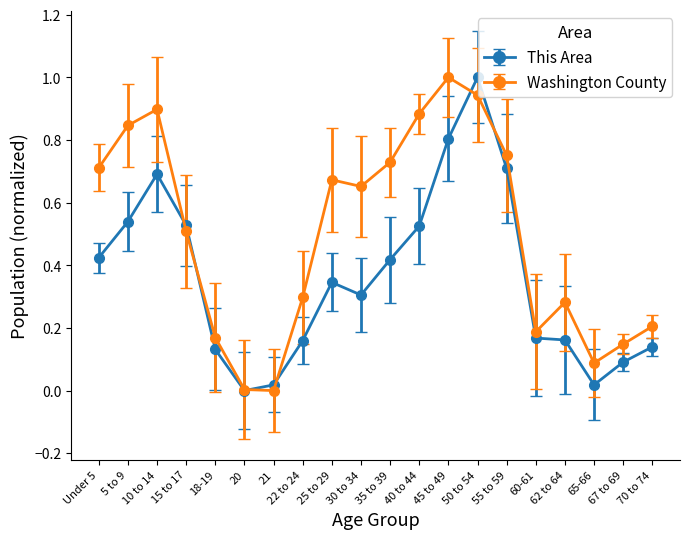

How many interior local peaks does the Washington County series have?

4